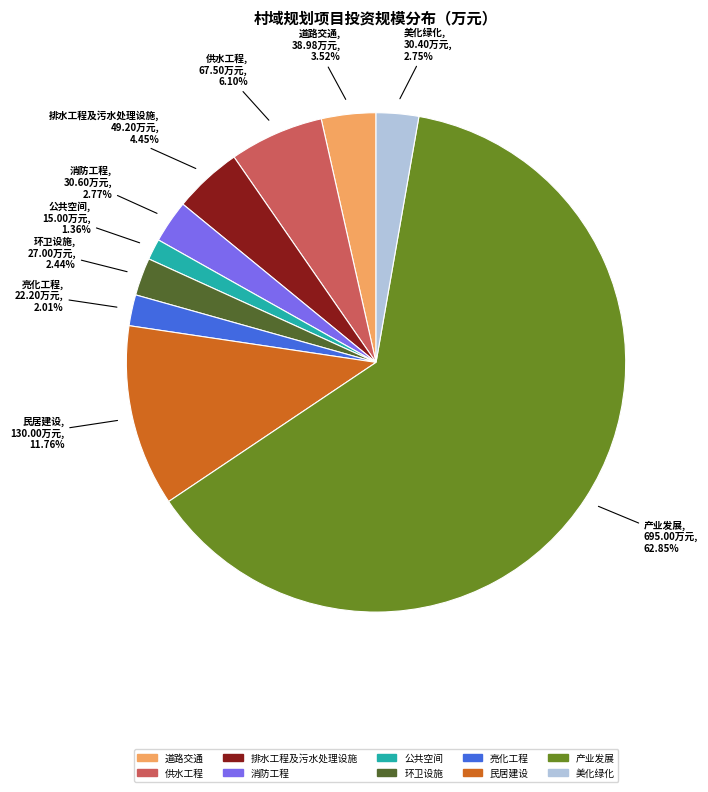

To the nearest percent, what portion does 环卫设施 represent?

2%